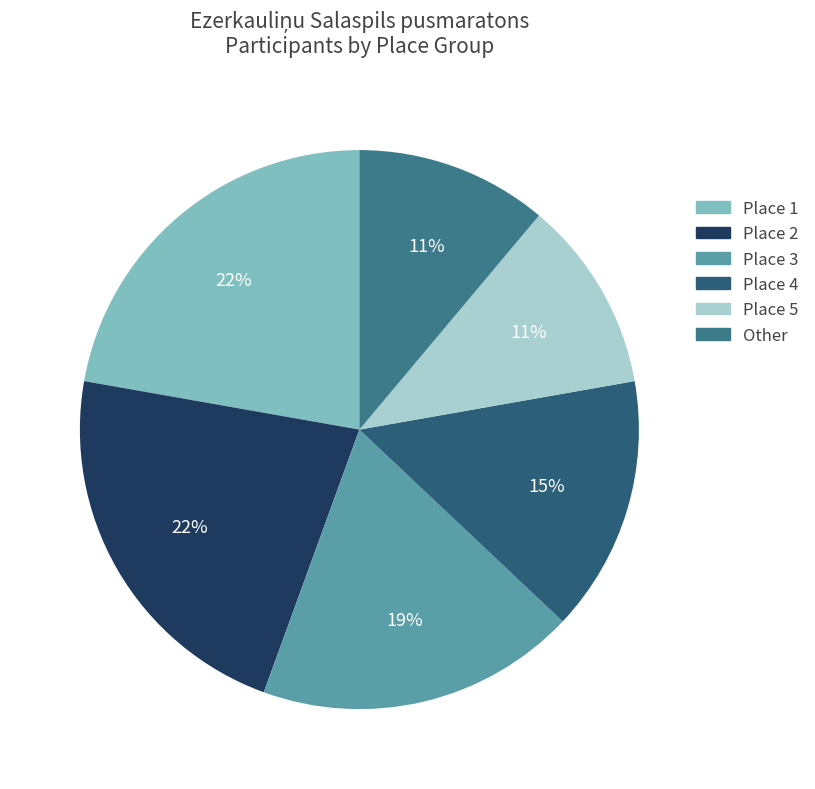

Count the number of slices in the pie.

6